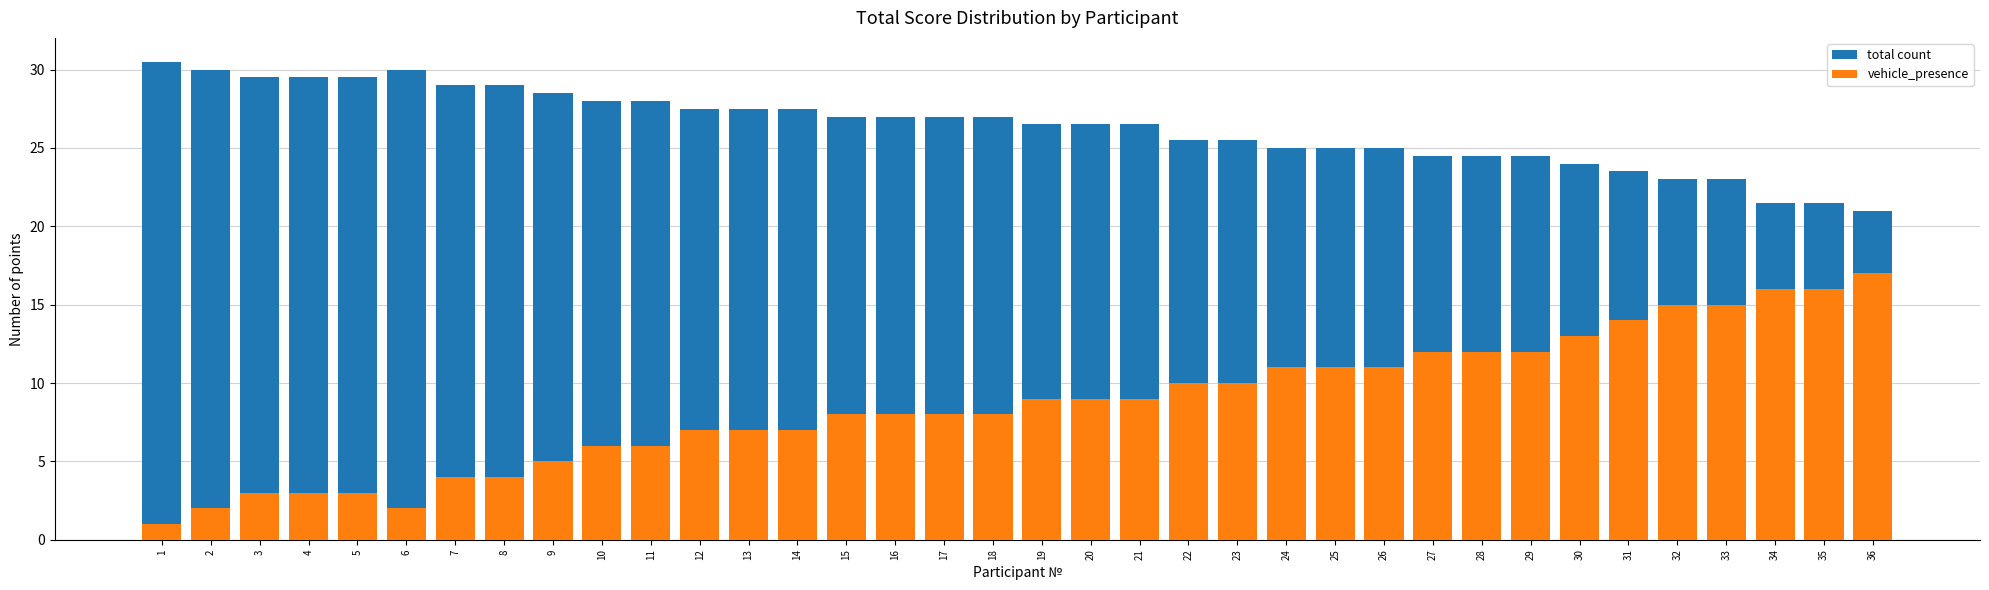

Which series changed the most between 24 and 34?

vehicle_presence